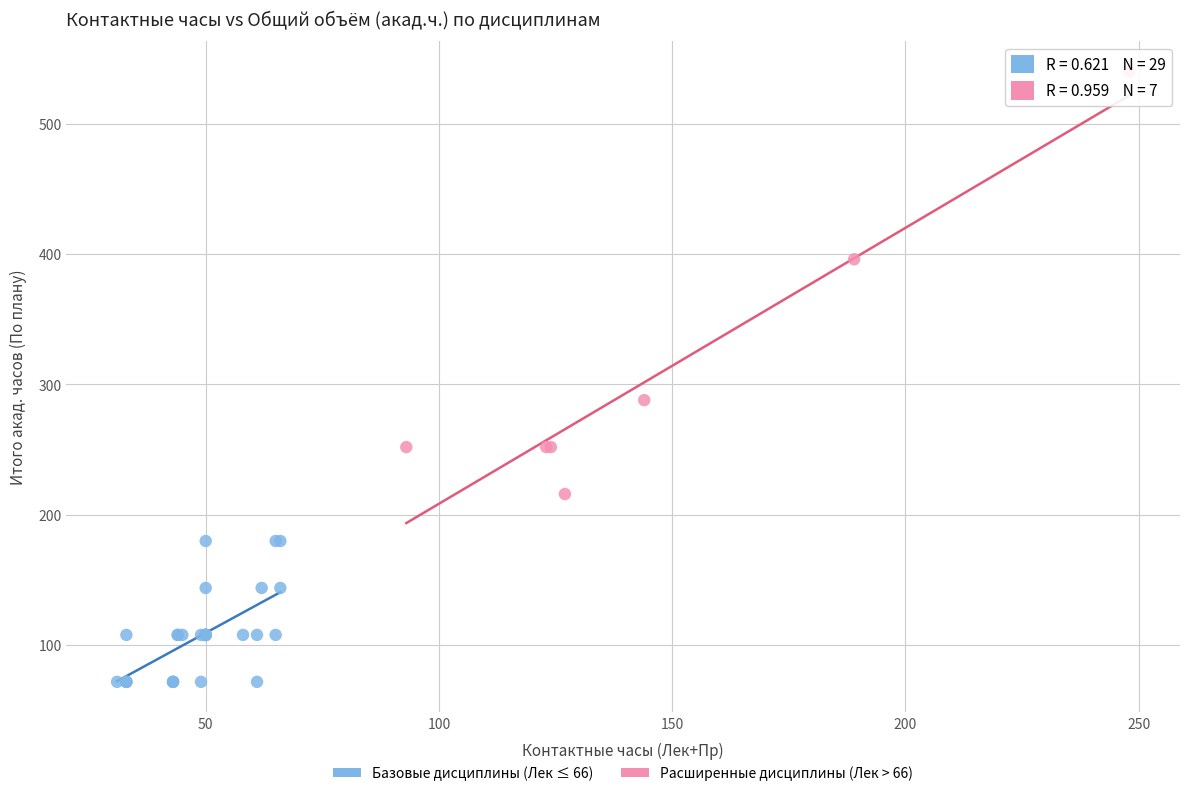

Which series contains the highest Y value?

Расширенные дисциплины (Лек > 66)